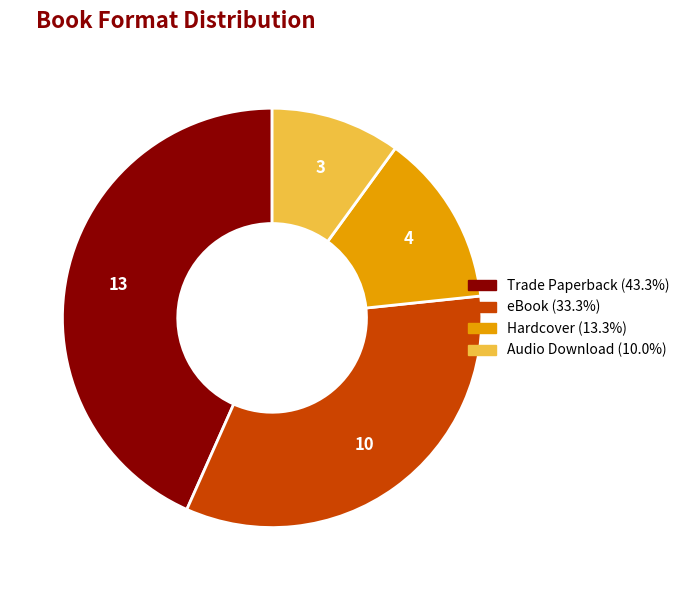

Approximately how many times larger is the value at eBook compared to Trade Paperback?

0.8